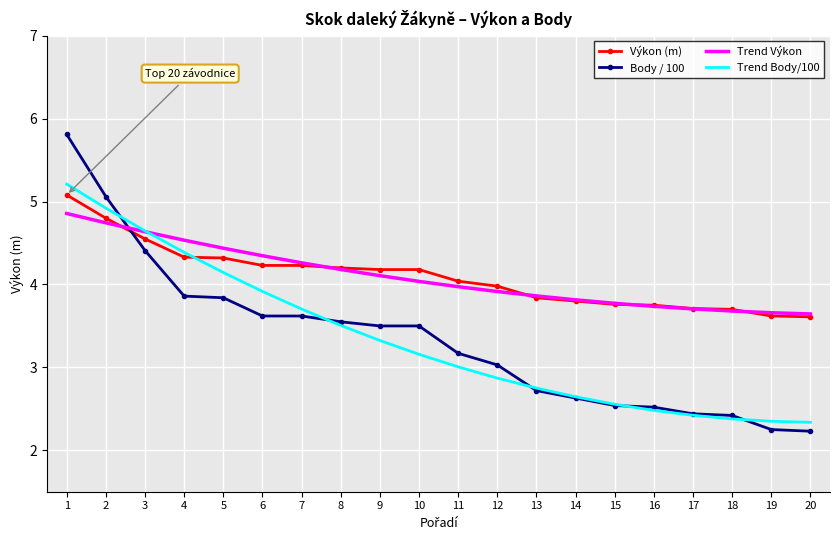

Rank the series by their maximum value, from highest to lowest.

Body / 100, Trend Body/100, Výkon (m), Trend Výkon